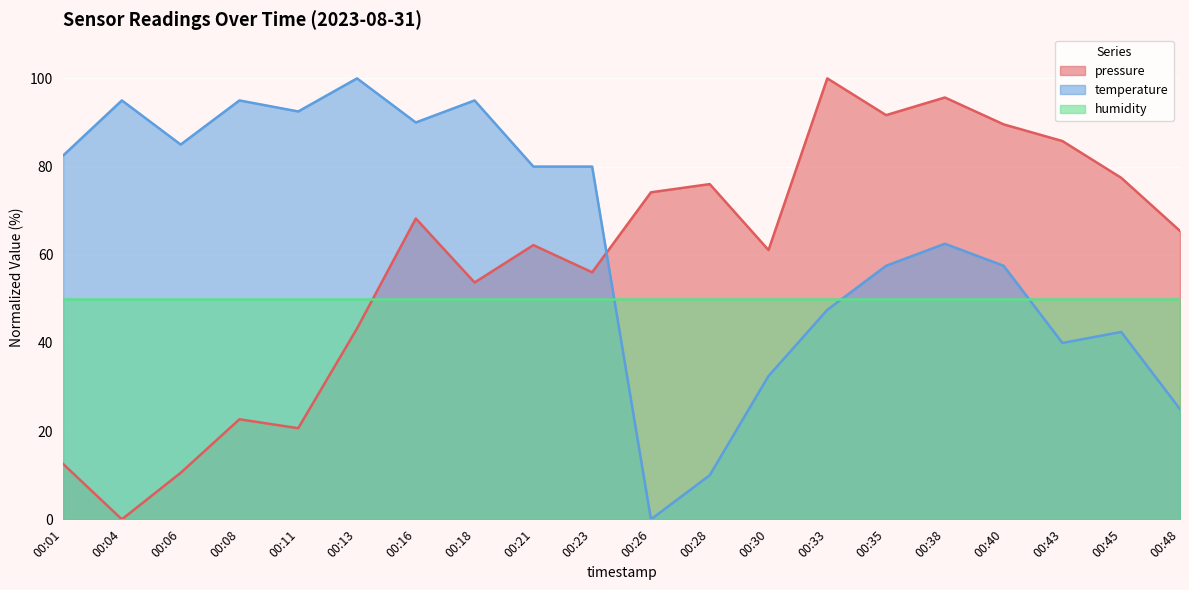

The temperature series shows 47.5 at 00:33. True or false?

True